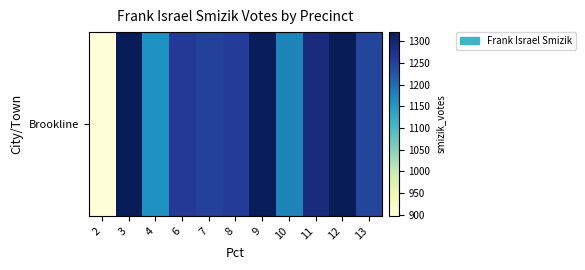

Reading right to left, what are all the values shown in this chart?

1244	1321	1287	1174	1319	1258	1251	1262	1159	1321	897